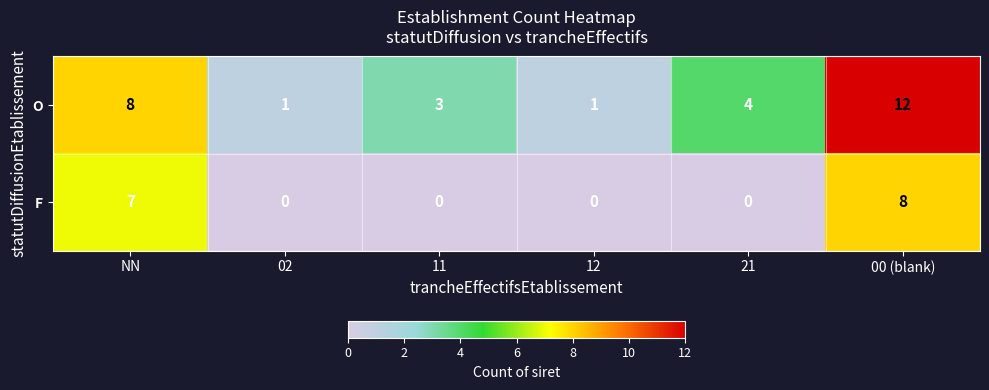

Reading left to right, extract all data points from this chart.

O: NN=8	02=1	11=3	12=1	21=4	00 (blank)=12
F: NN=7	02=0	11=0	12=0	21=0	00 (blank)=8